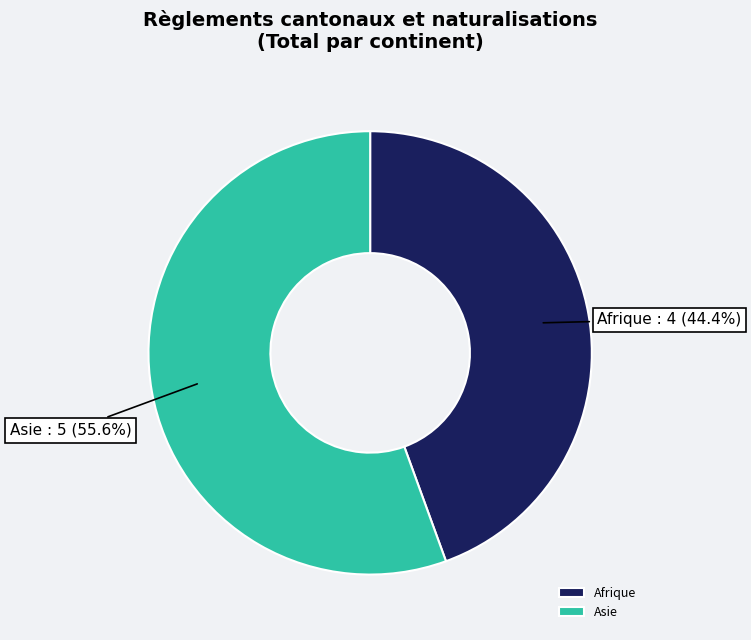

How many slices are in this pie chart?

2